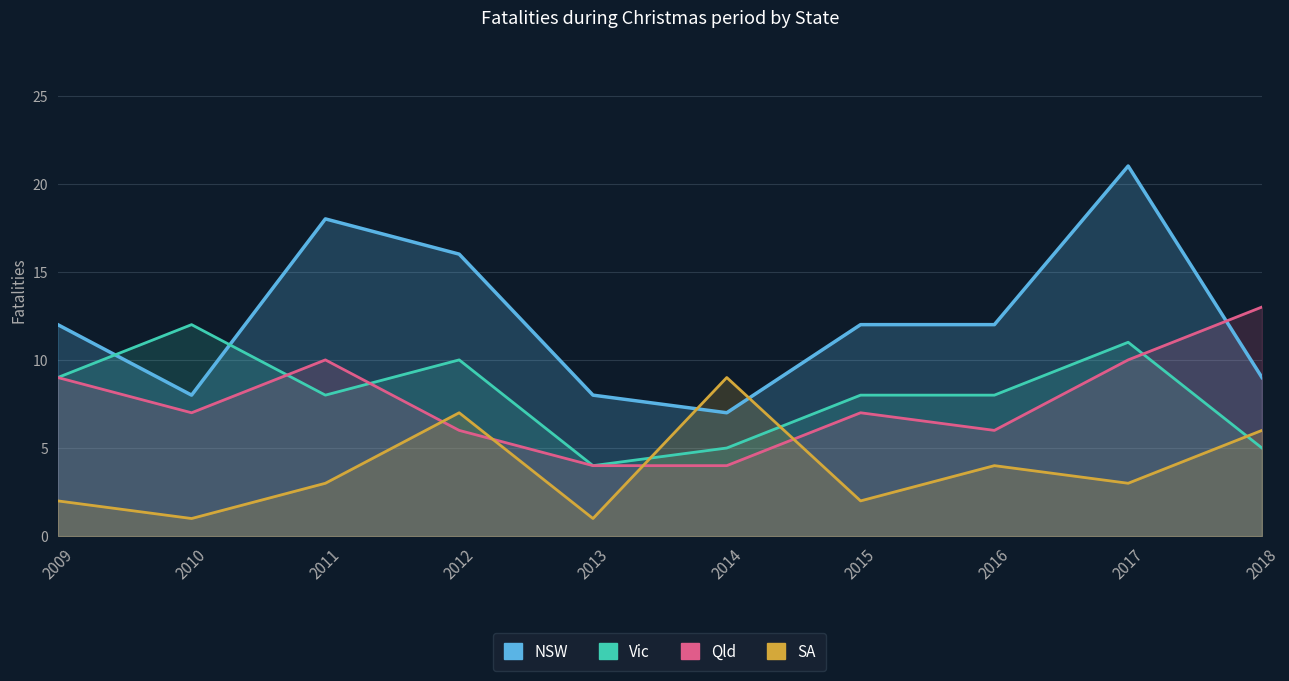

What is the minimum value for NSW?

7